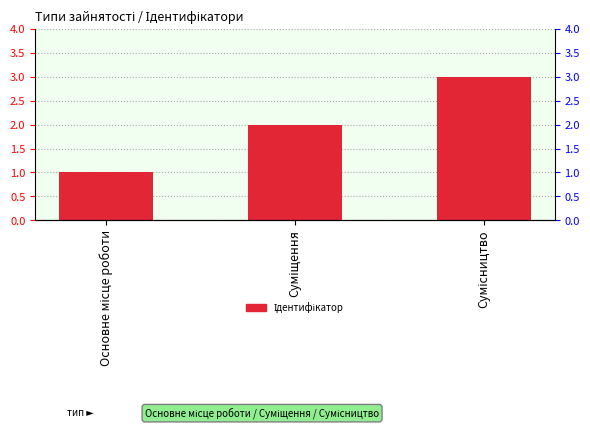

Rank the categories by value from lowest to highest.

Основне місце роботи, Суміщення, Сумісництво